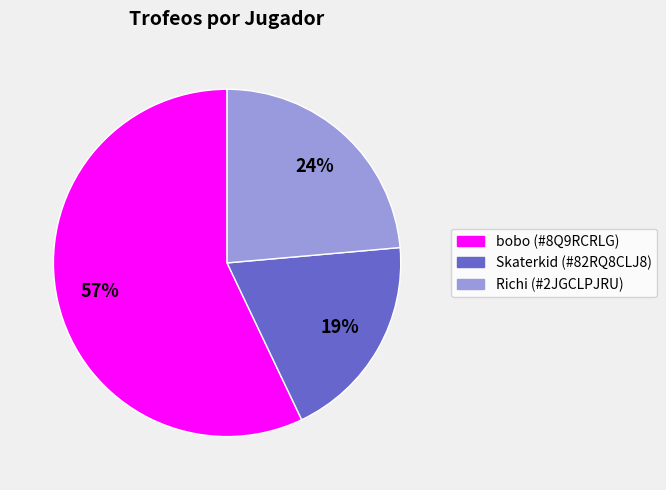

To the nearest percent, what is the combined percentage of Skaterkid (#82RQ8CLJ8) and Richi (#2JGCLPJRU)?

43%